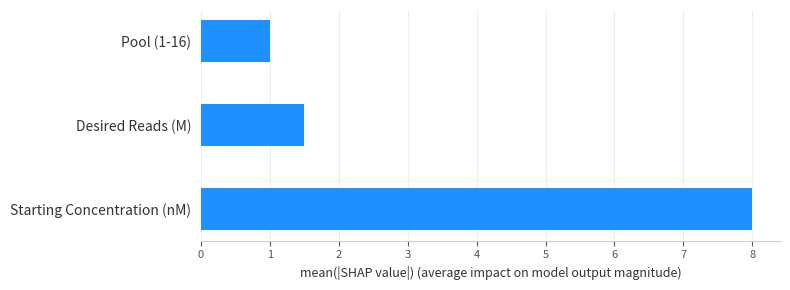

What is the difference between the maximum and minimum values?

7.0